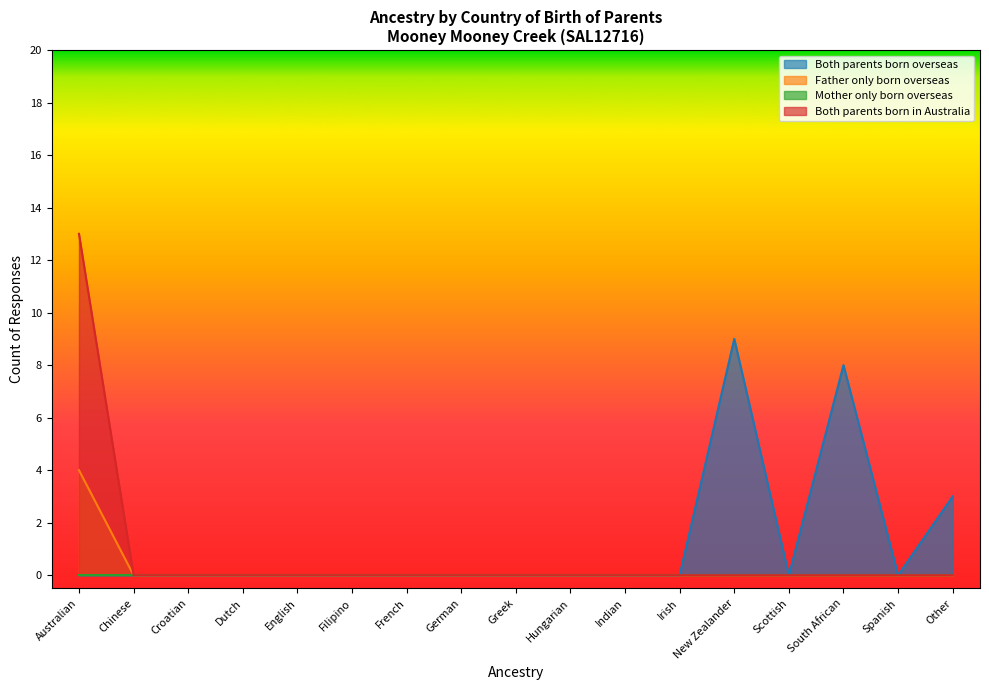

Is it true that Both parents born overseas equals 14 at New Zealander?

False